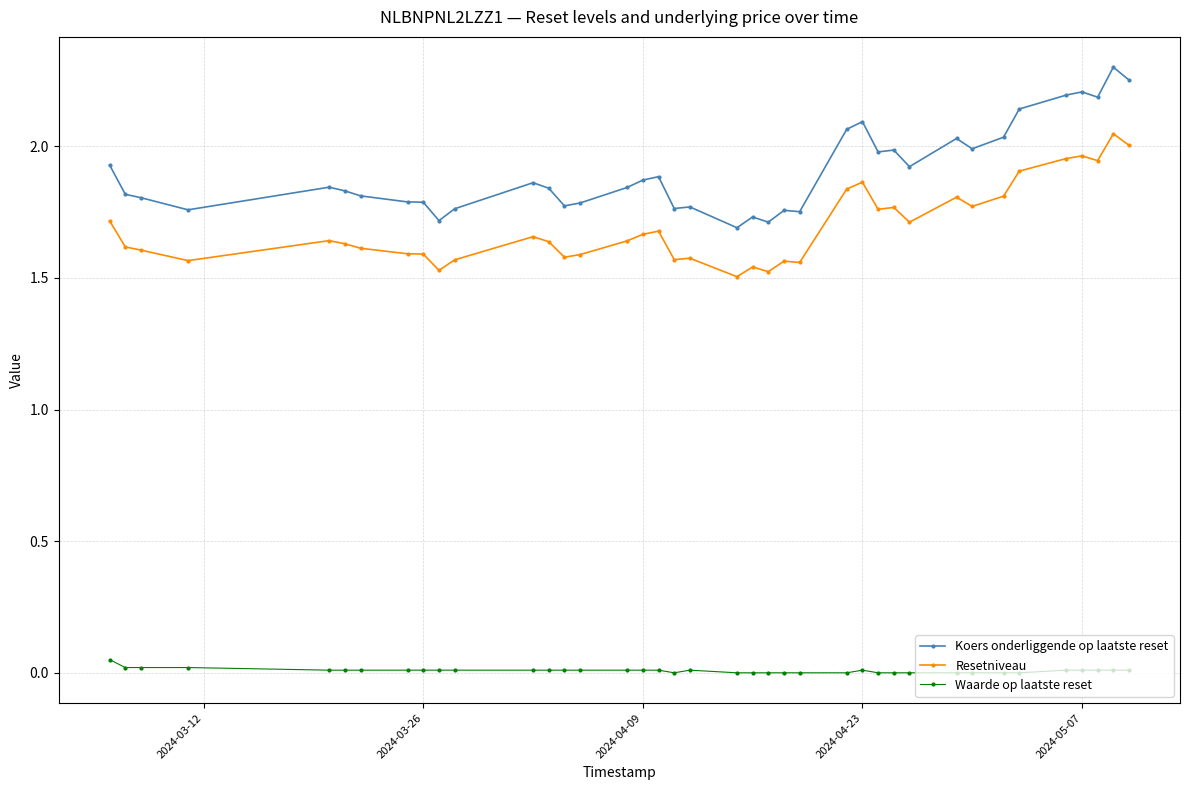

True or false: Koers onderliggende op laatste reset and Resetniveau cross at least once.

False